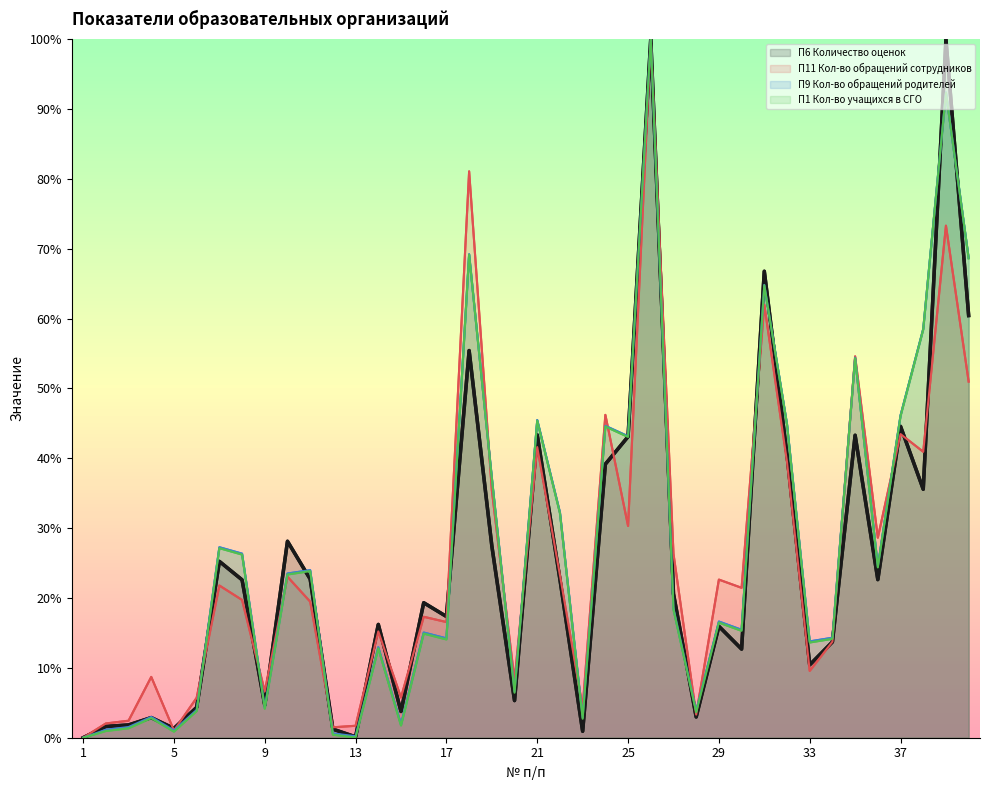

Which series has the largest total across all categories?

П9 Кол-во обращений родителей